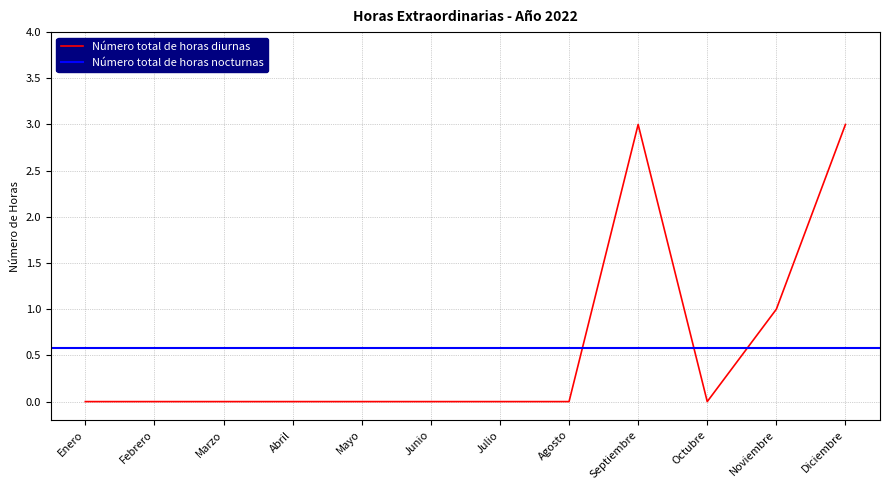

What is the change in value from Junio to Noviembre?

+1